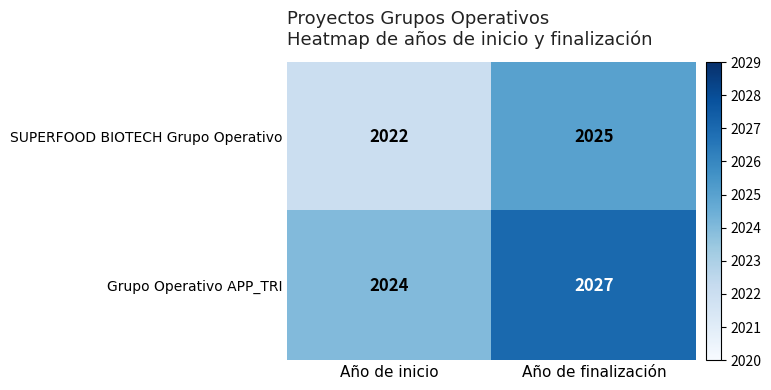

What is the difference between the Grupo Operativo APP_TRI values at Año de finalización and Año de inicio?

3